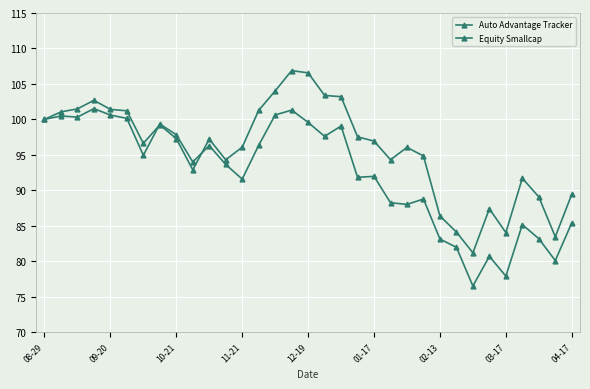

How many lines are shown in the chart?

2